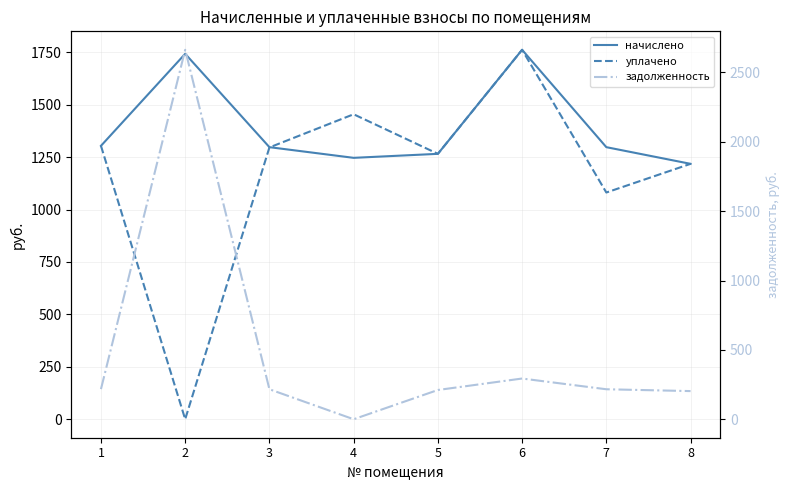

The value of начислено at 3 is 1297.4. True or false?

True